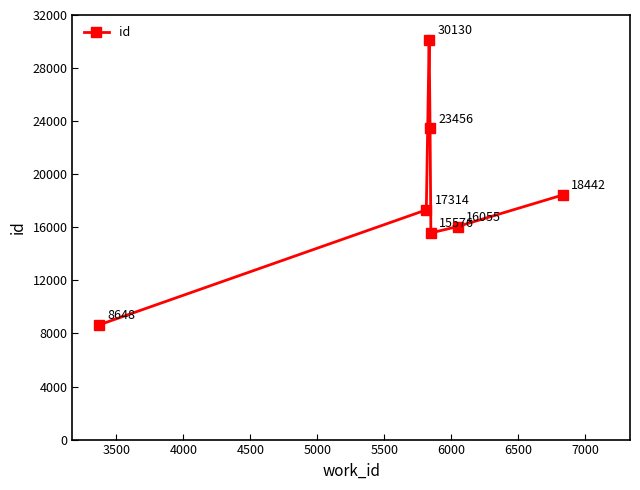

How many points are lower than both their immediate neighbors (excluding endpoints)?

1